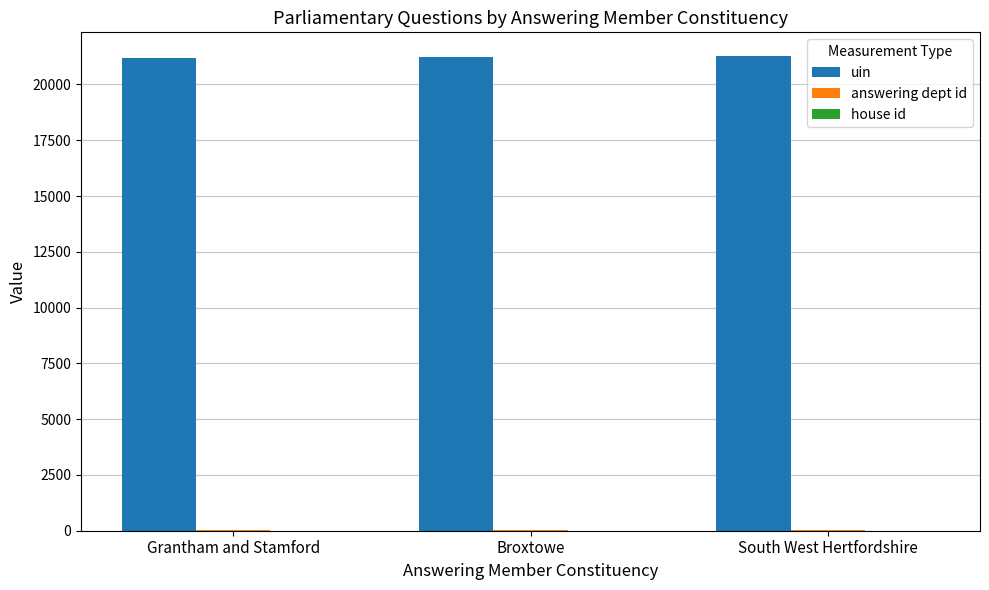

Which series has the largest total across all categories?

uin